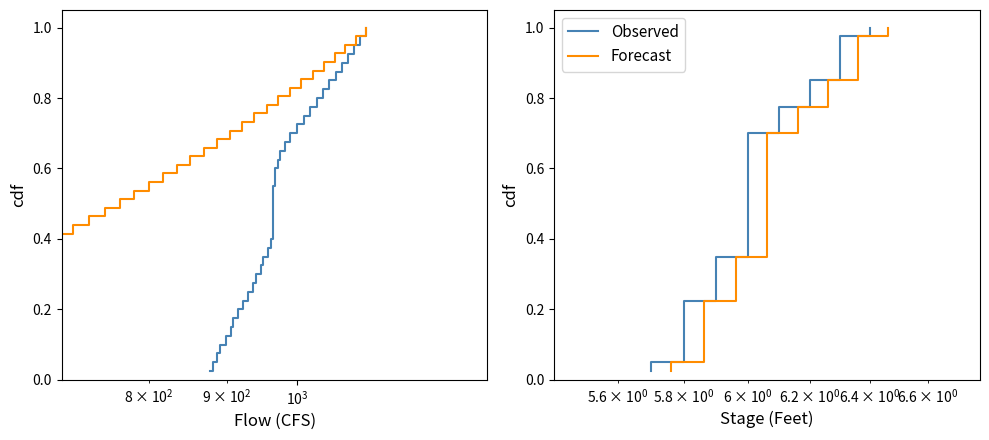

The Forecast series shows 0.2 at $\mathdefault{10^{5}}$. True or false?

False